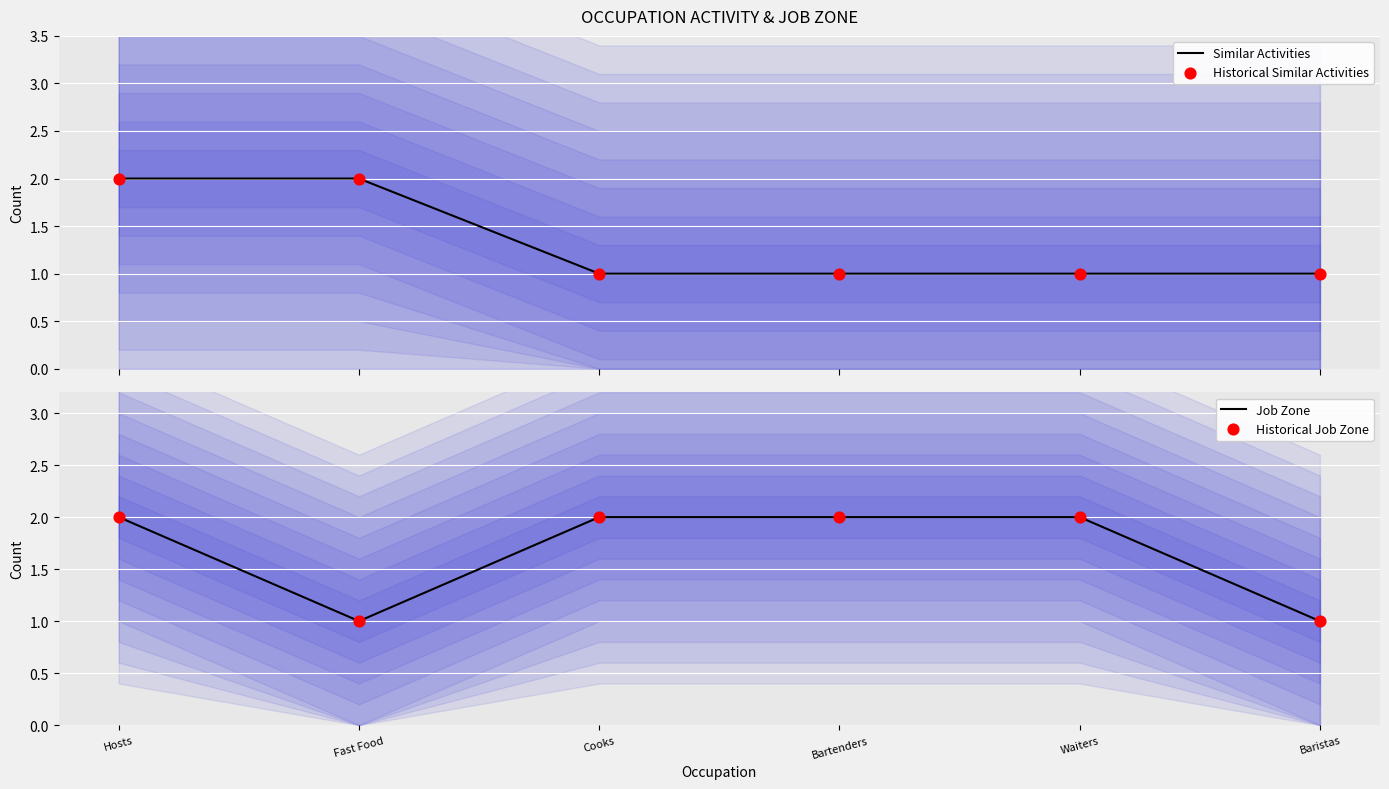

At how many categories does at least one series exceed 1?

5